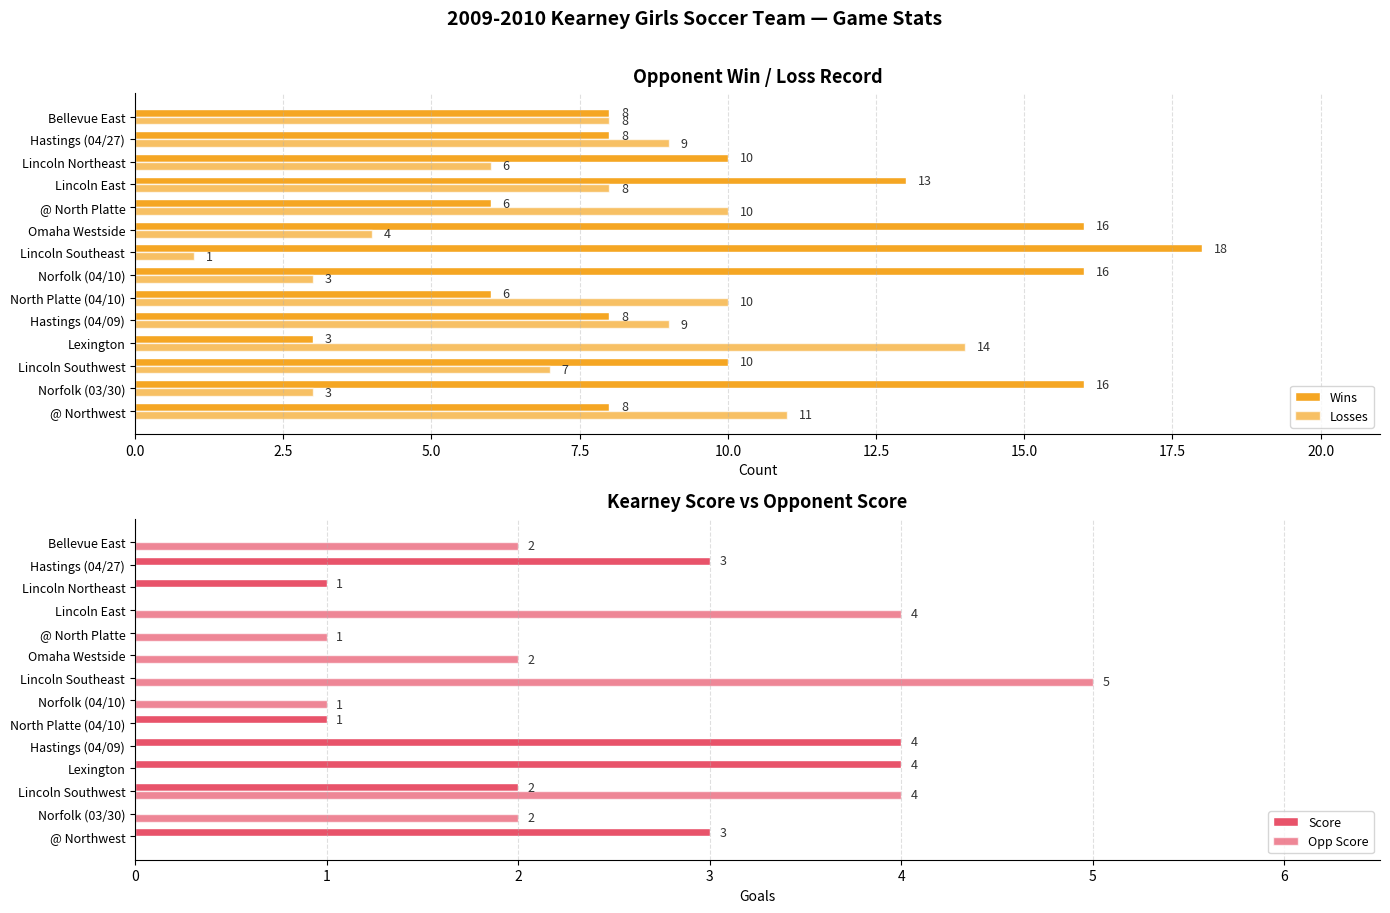

Read the Wins value at Lexington.

3